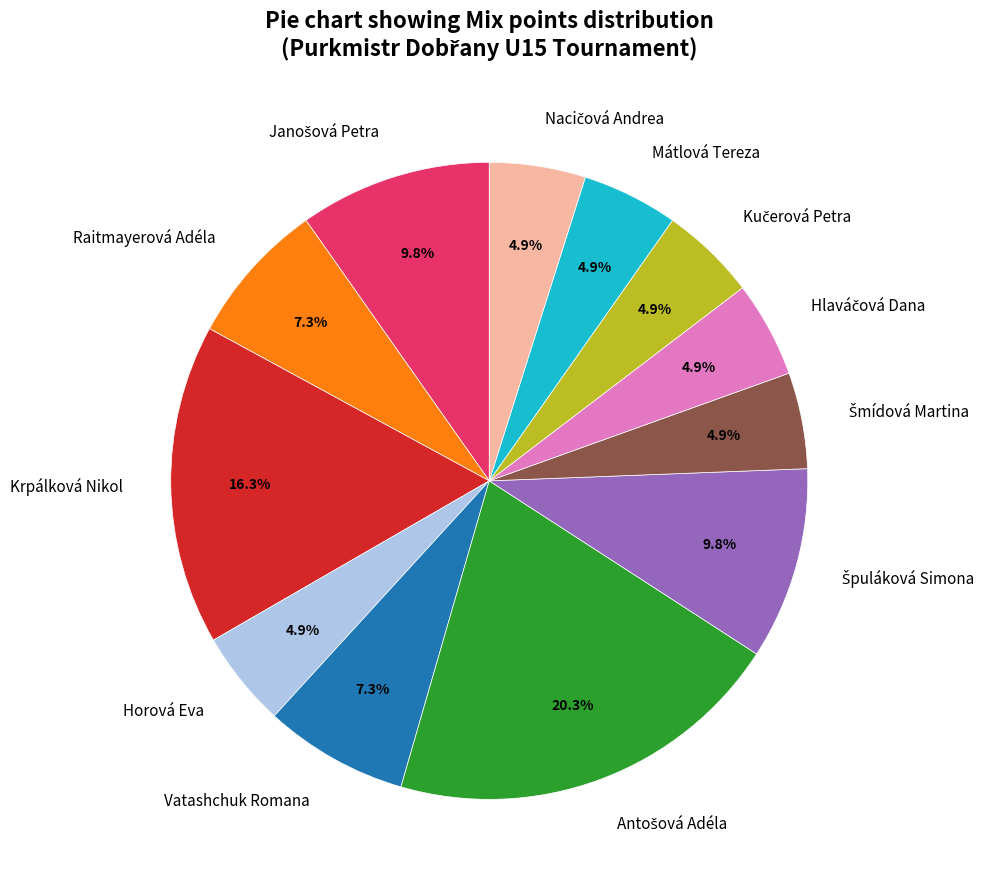

Is there a majority slice in this chart?

No